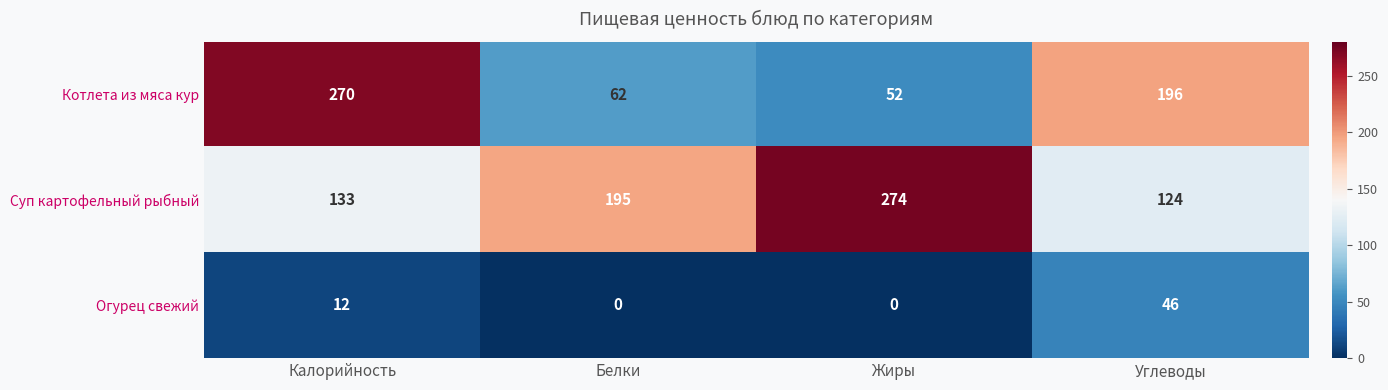

How many data points does each series have?

4